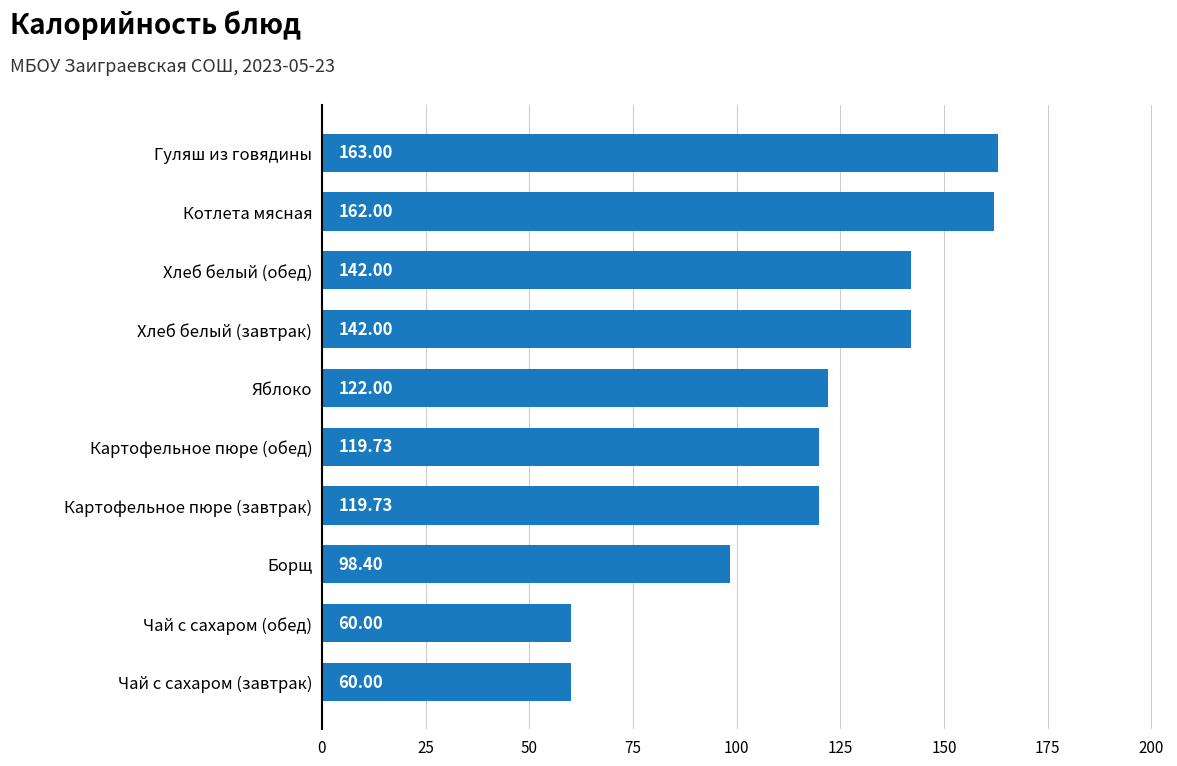

What is the difference between the second highest and second lowest values?

102.0